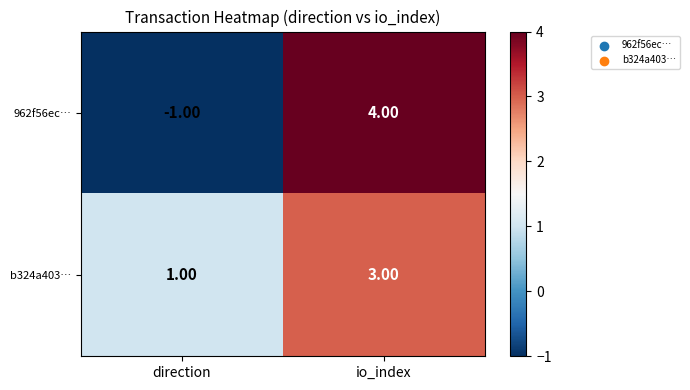

Rank the series by their maximum value, from highest to lowest.

962f56ec…, b324a403…